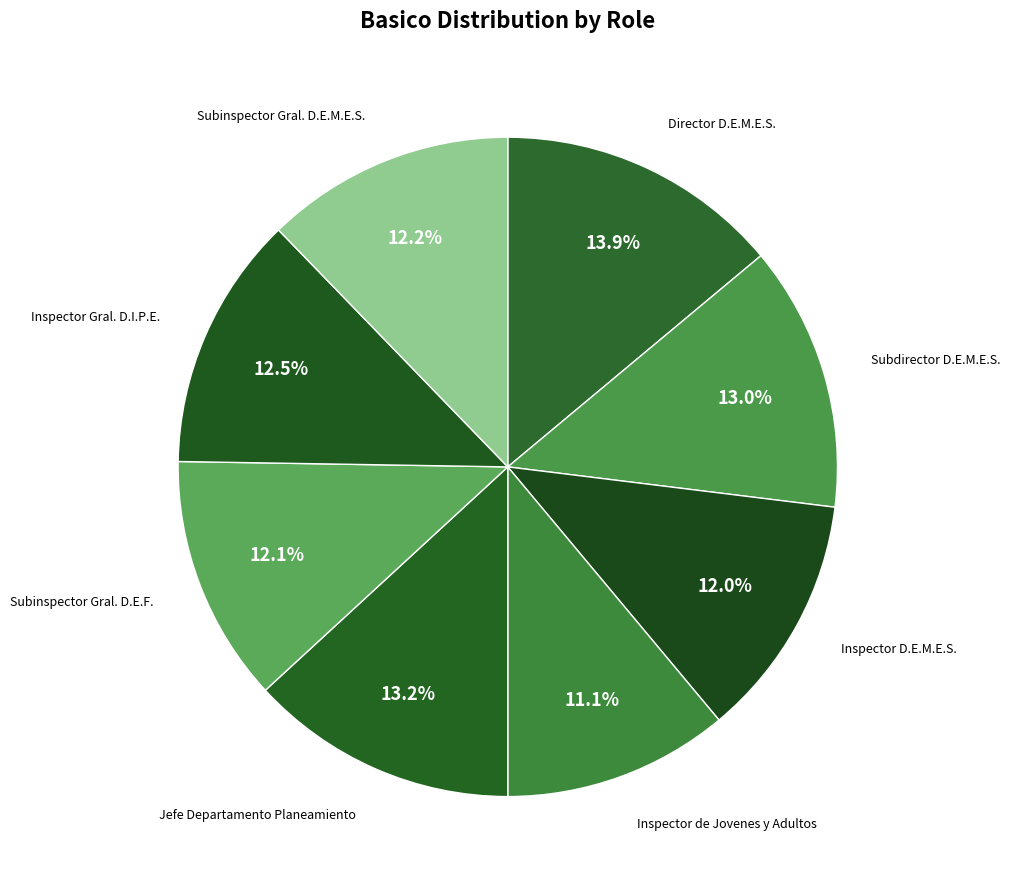

Count the number of slices in the pie.

8